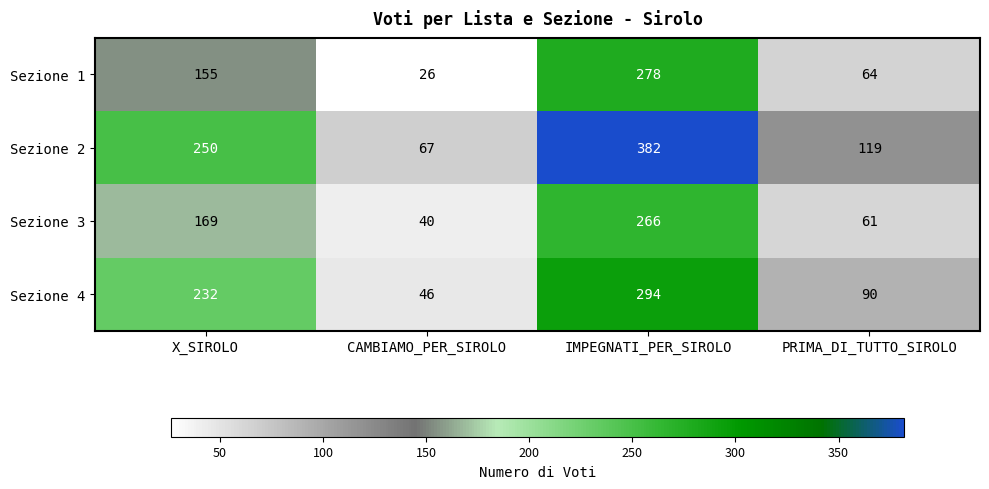

Rank the series at CAMBIAMO_PER_SIROLO from lowest to highest value.

Sezione 1, Sezione 3, Sezione 4, Sezione 2